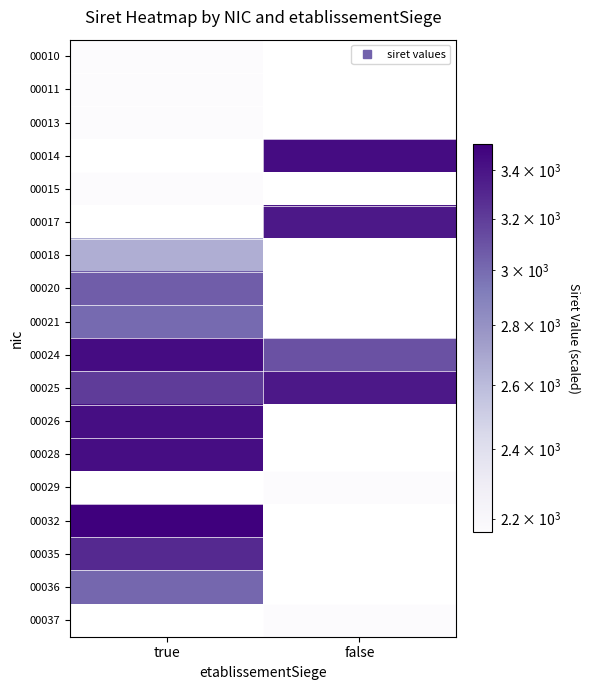

How many data points in 00024 are less than 3443?

1